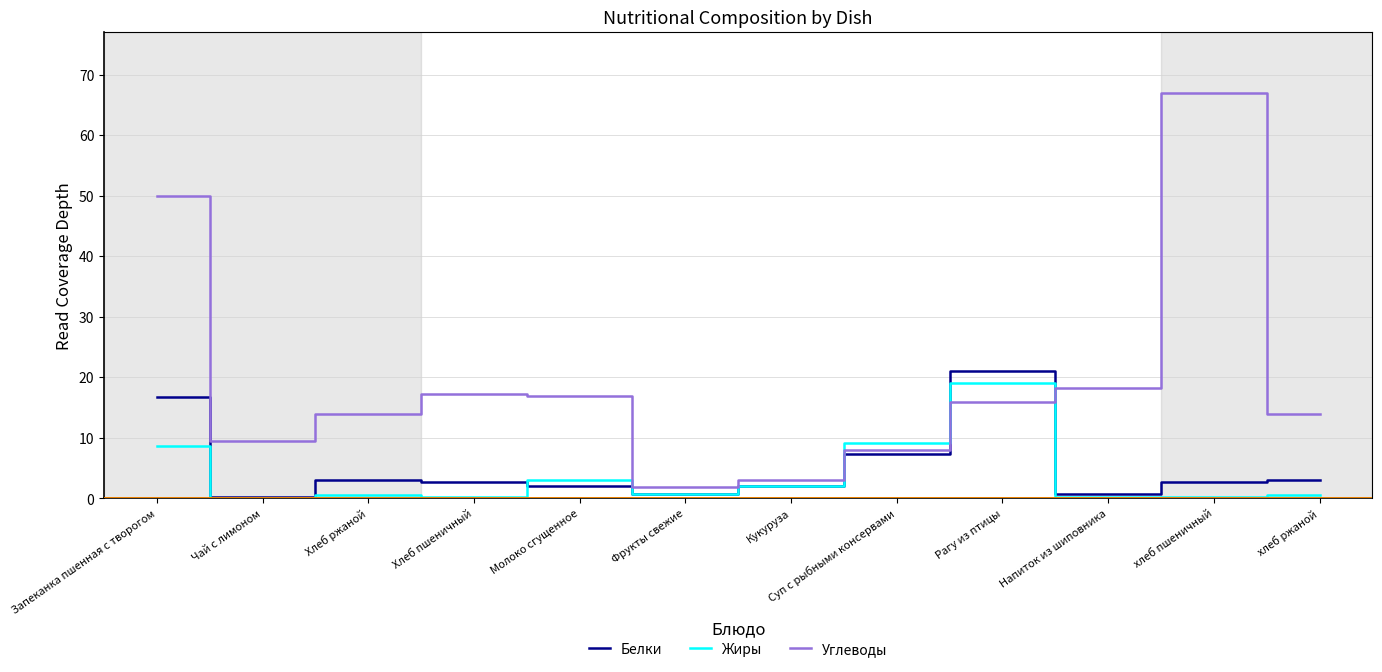

What is the sum of the Жиры values at Хлеб пшеничный and Кукуруза?

2.3